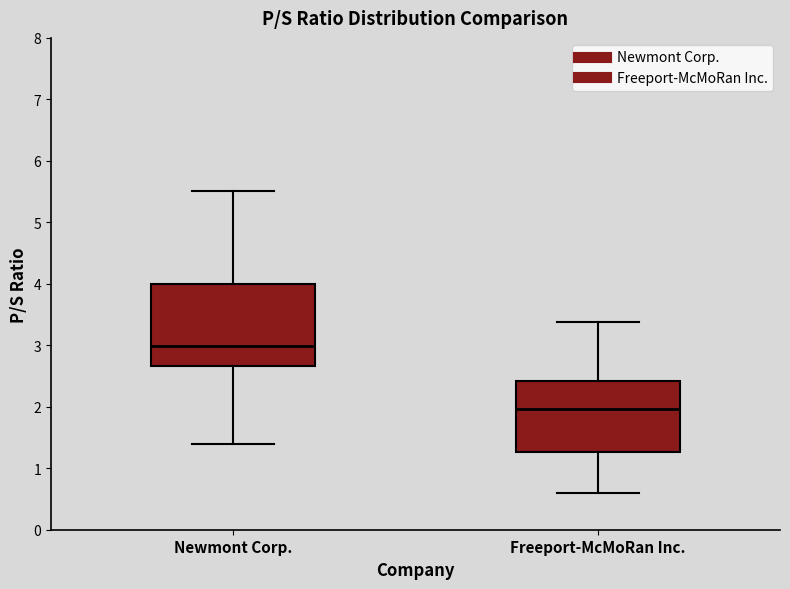

Which box is the tallest, from its lower edge to its upper edge?

Newmont Corp.